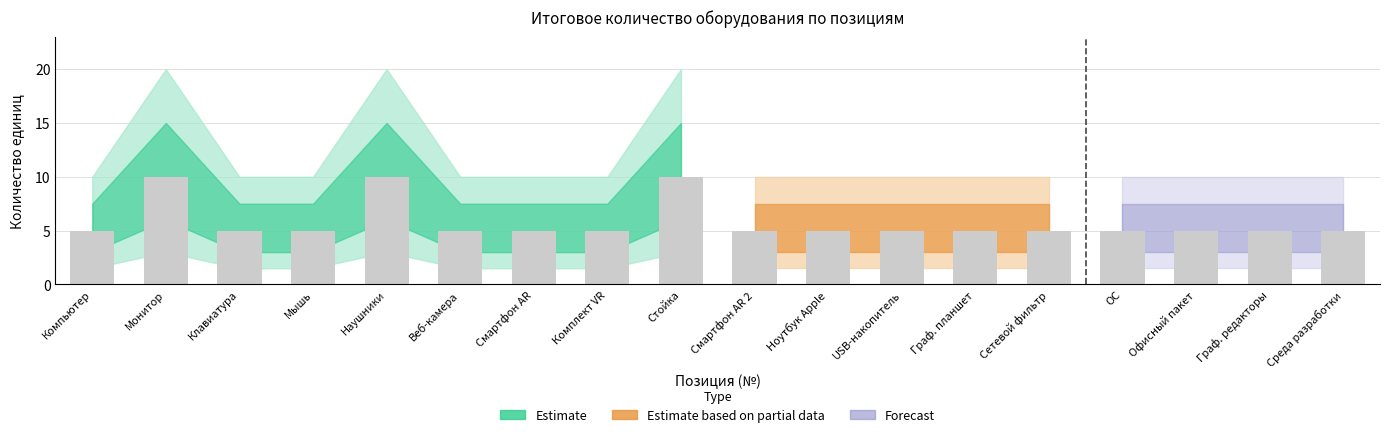

Does the chart contain stacked bars?

No